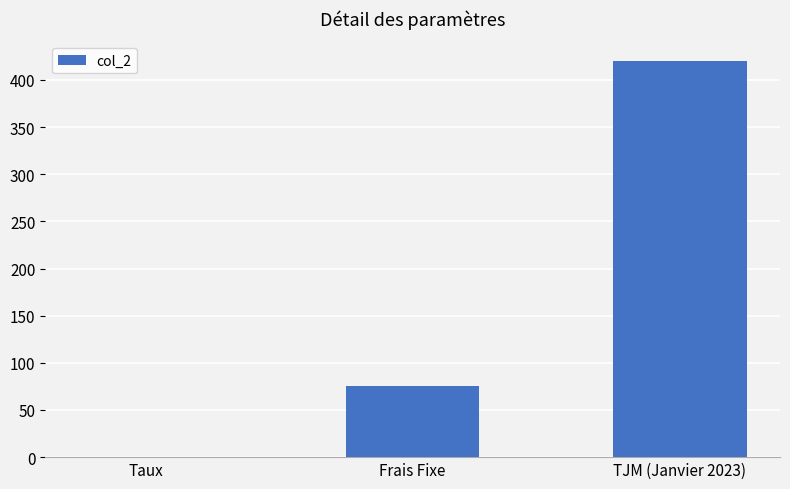

At which category does the chart reach its peak across all series?

TJM (Janvier 2023)